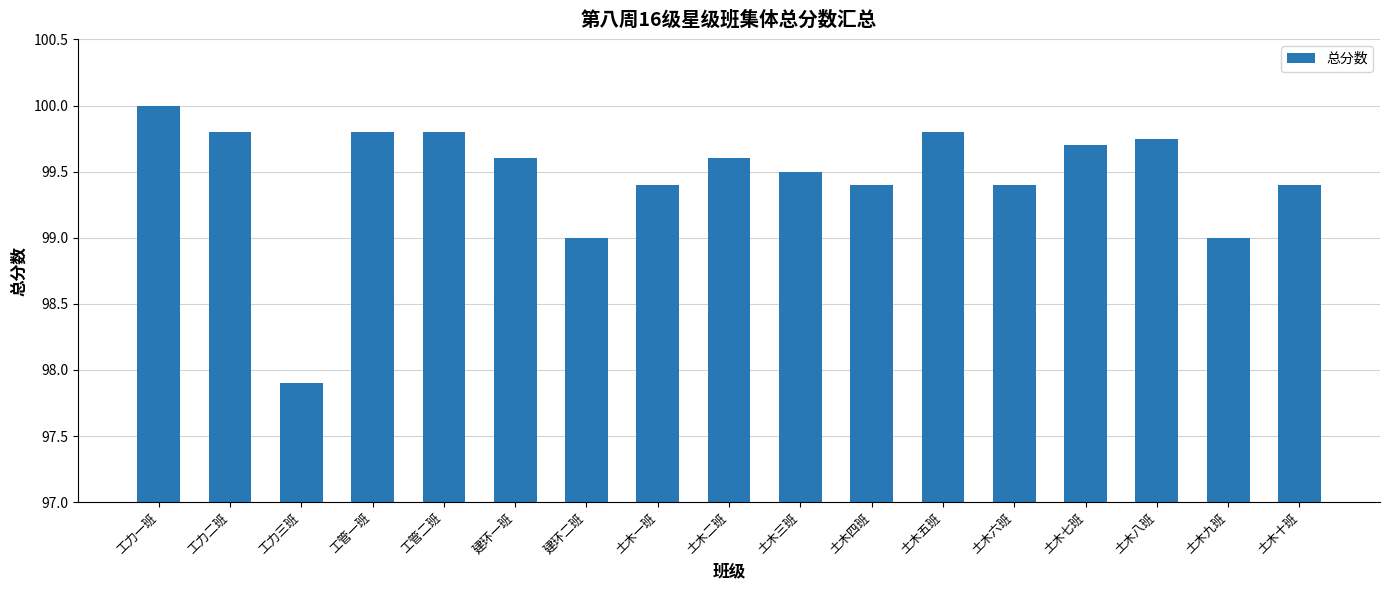

Which has a higher value, 土木二班 or 土木三班?

土木二班